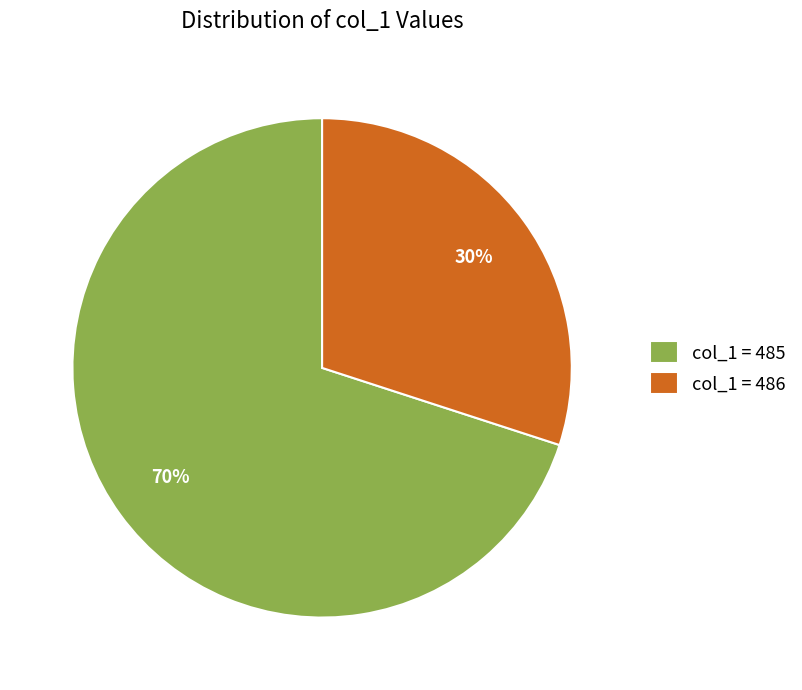

Is there any slice that represents more than half of the pie?

Yes